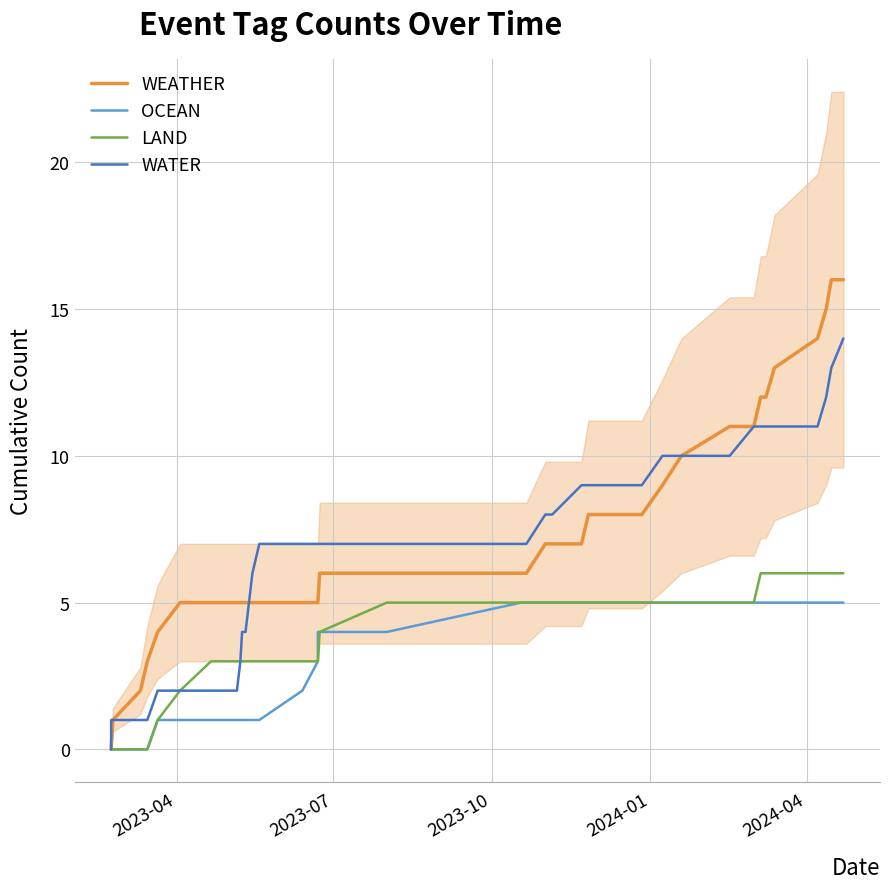

What is the maximum value for LAND?

6